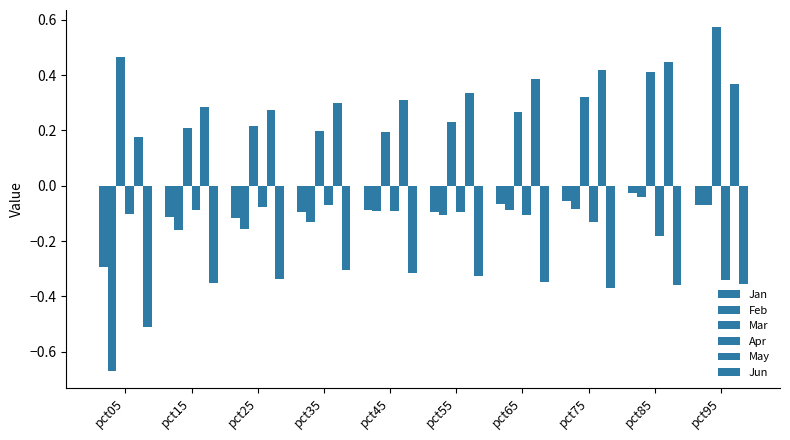

At how many categories does at least one series exceed 0?

10